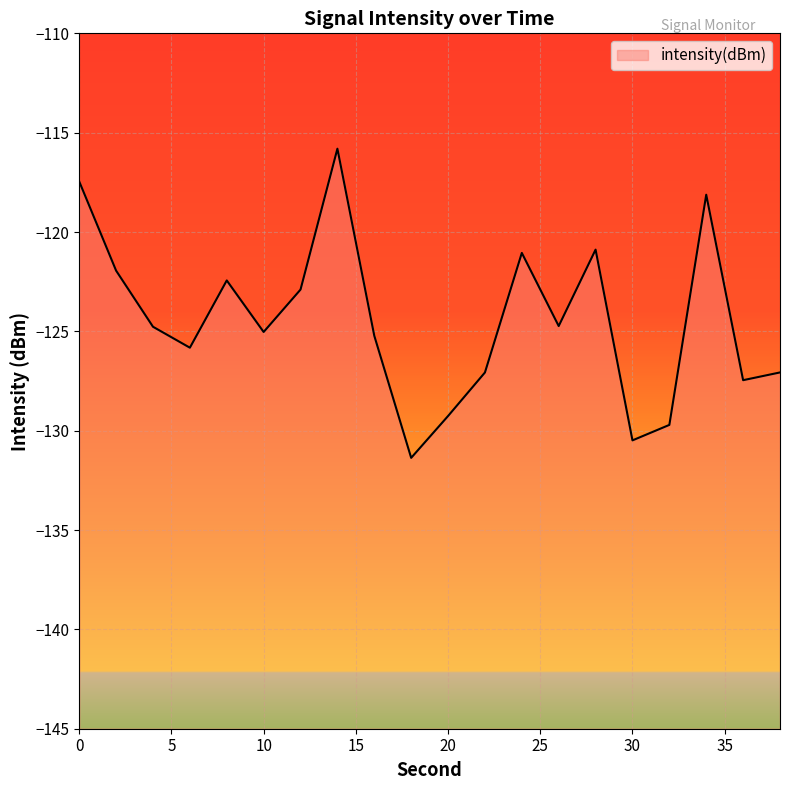

Reading left to right, what are all the values shown in this chart?

-117.5	-121.9	-124.8	-125.8	-122.4	-125.0	-122.9	-115.8	-125.2	-131.4	-129.3	-127.1	-121.1	-124.7	-120.9	-130.5	-129.7	-118.1	-127.5	-127.1